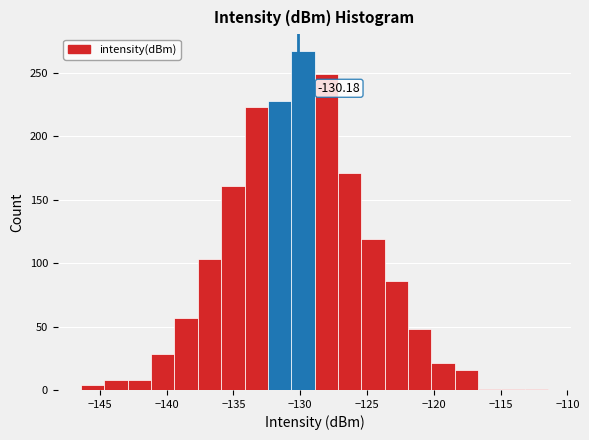

Around what value on the x-axis is the tallest bar? Give the approximate position of its centre, as read against the axis.

-130.0